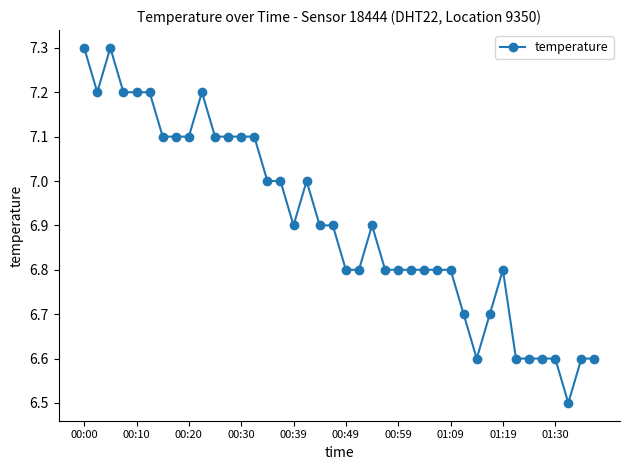

What is the value of the 23rd point from the left?

6.9